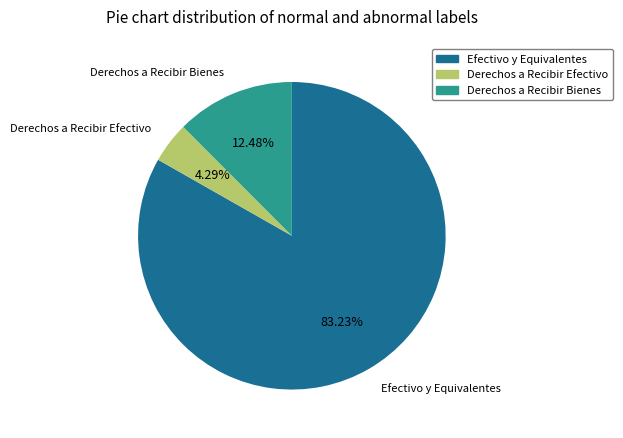

How many segments does this pie chart have?

3